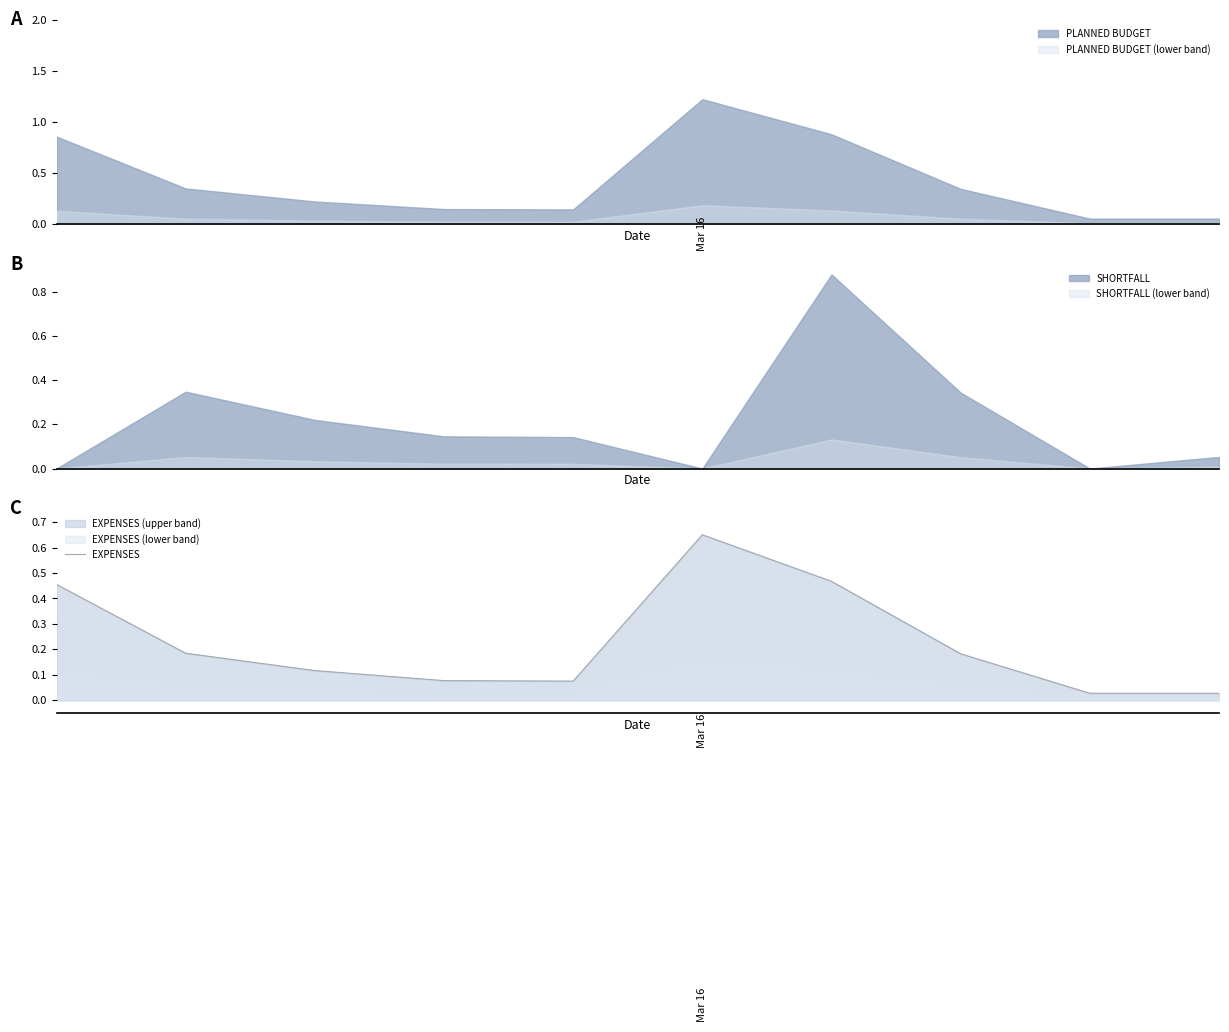

Reading left to right, transcribe all the data shown in this chart.

0=0.5	1=0.2	2=0.1	3=0.1	4=0.1	5=0.7	6=0.5	7=0.2	8=0.0	9=0.0